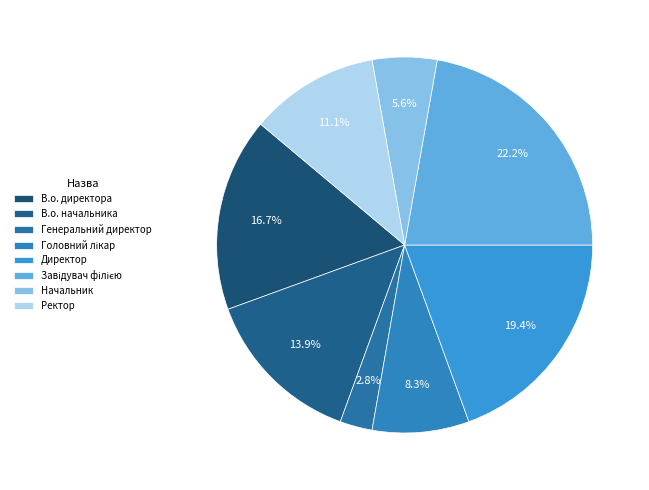

True or false: Генеральний директор accounts for 3% of the total.

True